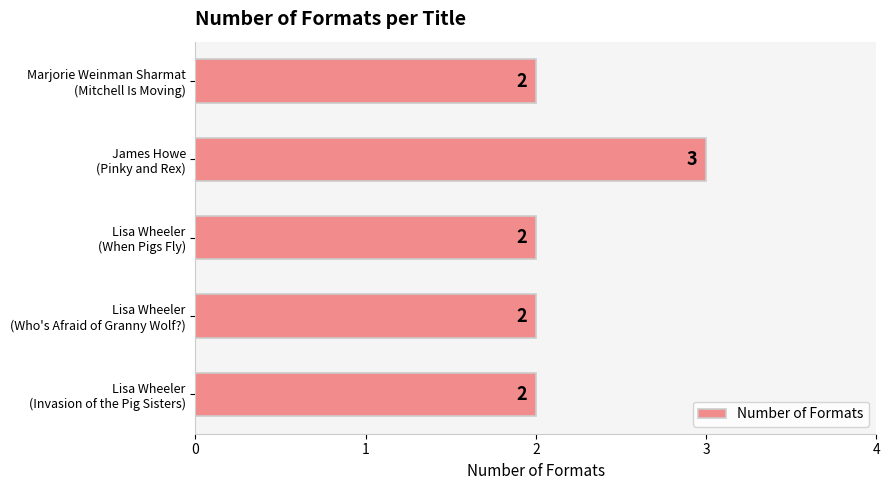

How many values are between 2 and 3?

5